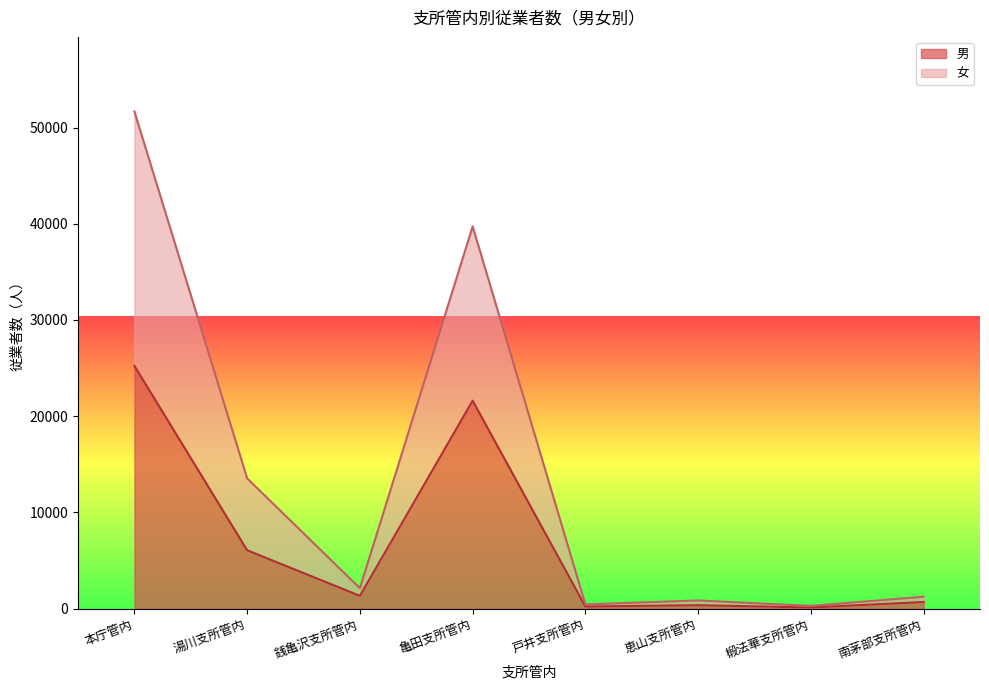

True or false: 女 and 男 cross at least once.

False